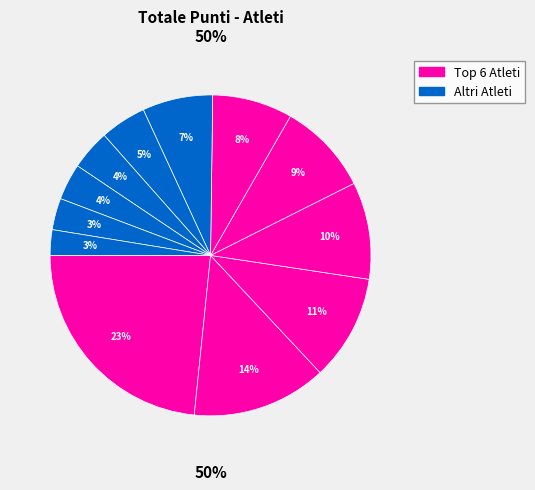

Does Pignatiello I. account for over 50% of the chart?

No